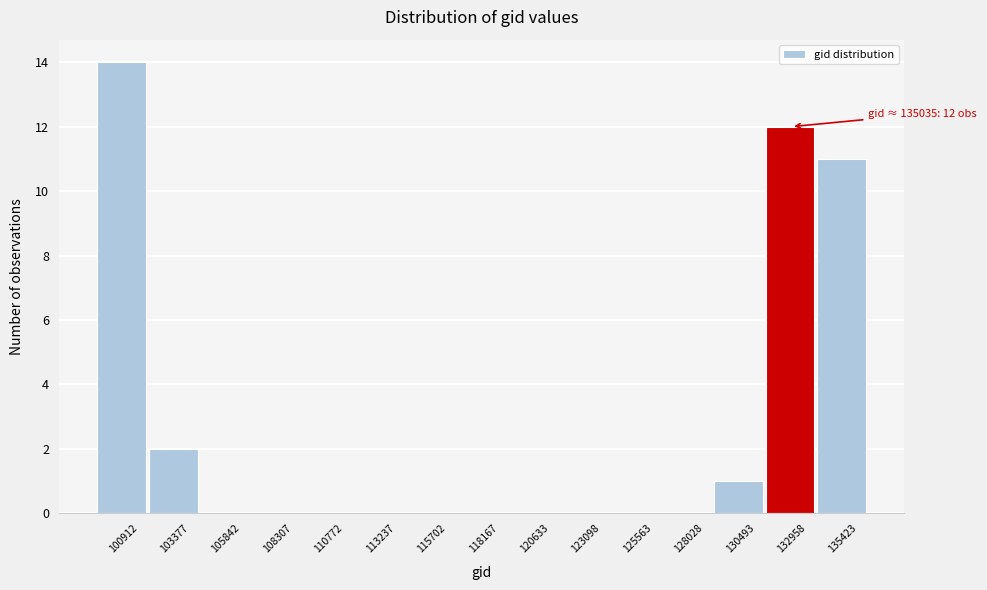

Reading right to left, extract all data points from this chart.

135423=11	132958=12	130493=1	128028=0	125563=0	123098=0	120633=0	118167=0	115702=0	113237=0	110772=0	108307=0	105842=0	103377=2	100912=14